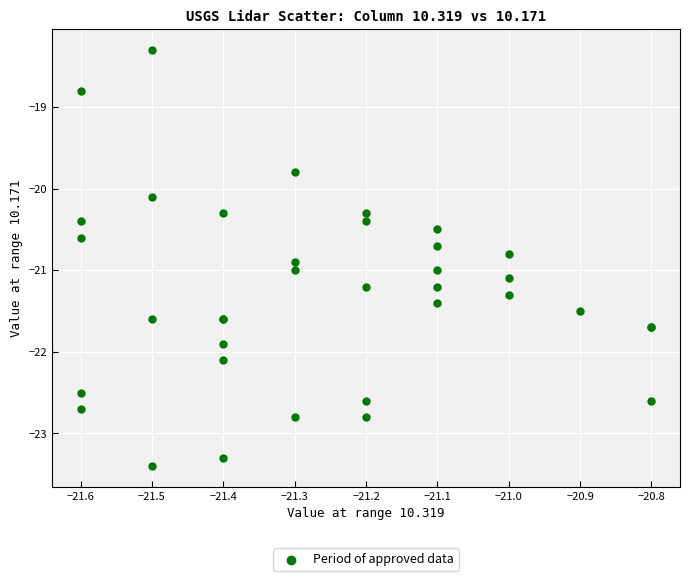

What Y value in the scatter plot is closest to -20?

-20.1